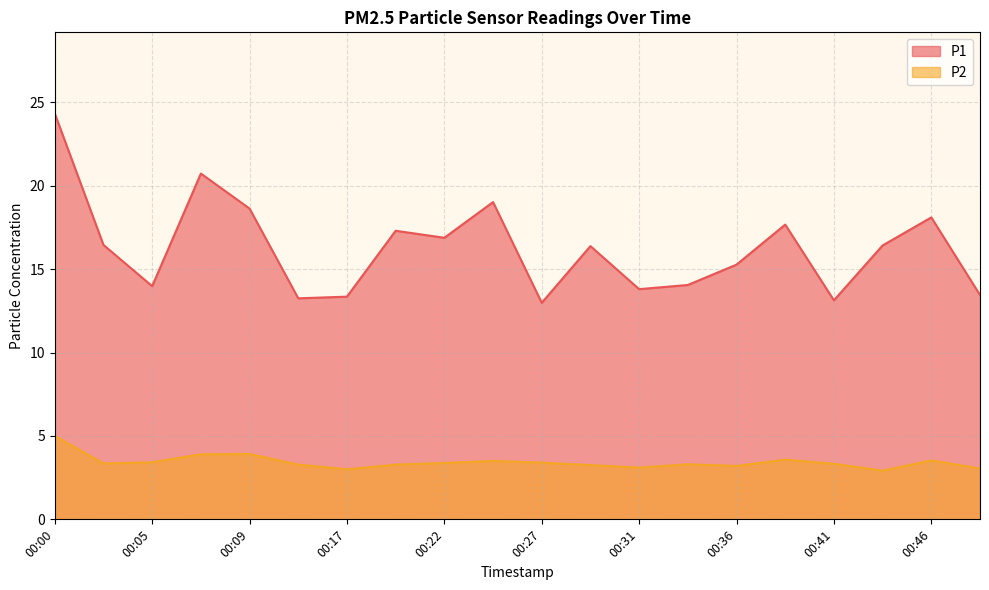

True or false: P2 has a value of 3.5 at 00:24.

True